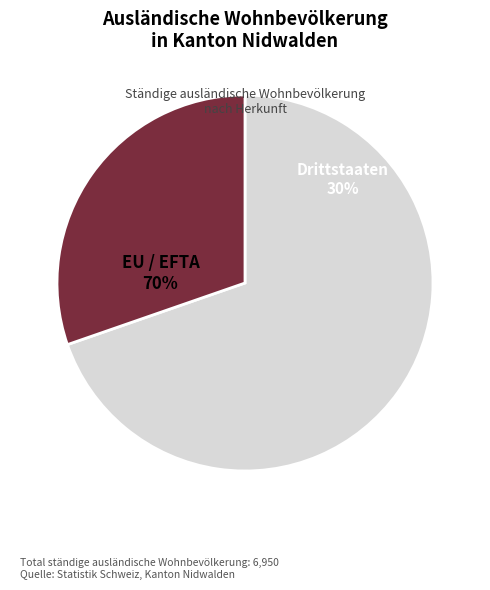

What is the ratio of the value at Drittstaaten to the value at EU / EFTA?

0.4